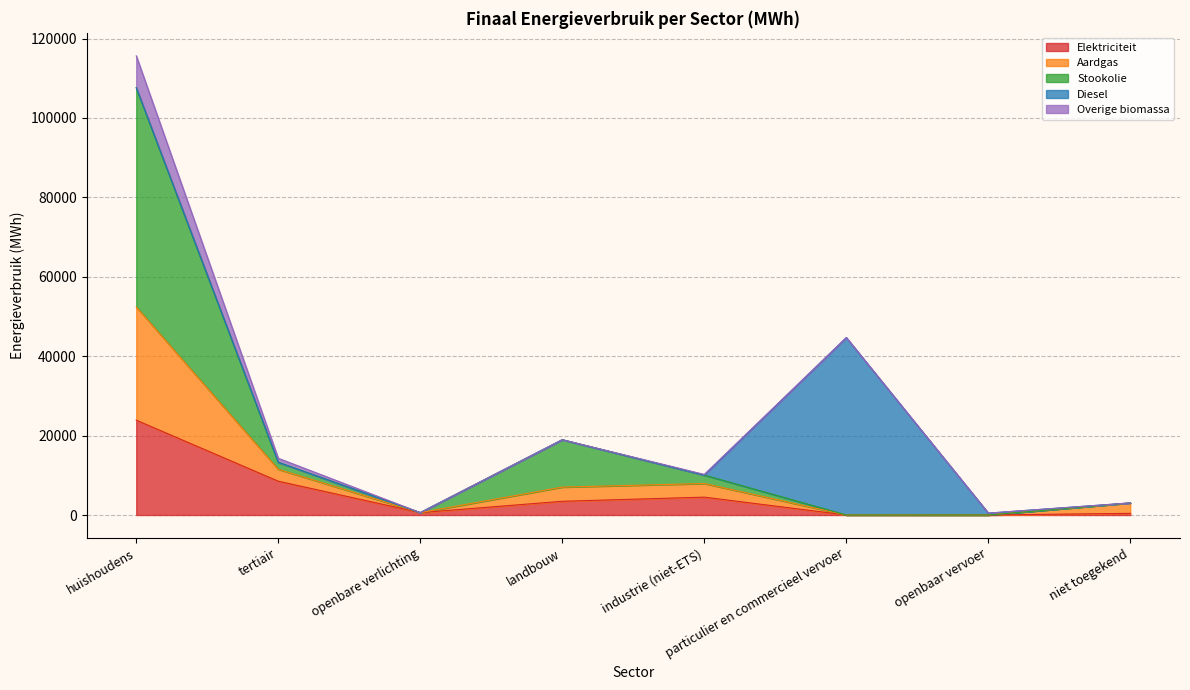

At which category is the sum across all series the highest?

huishoudens